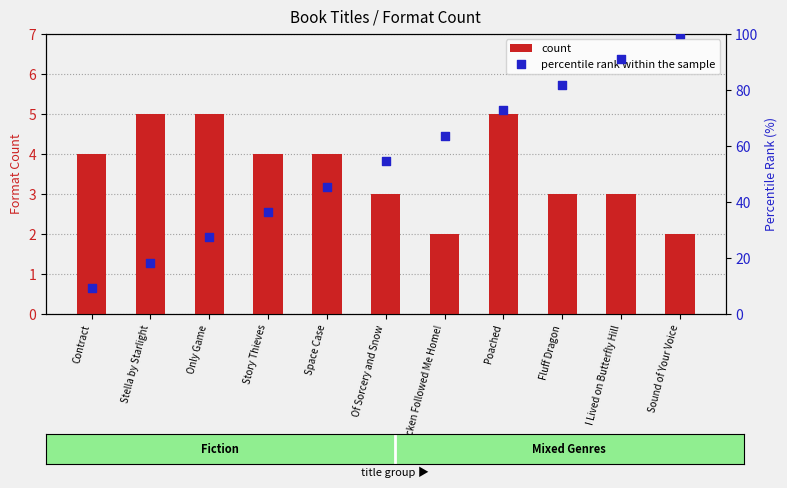

Which series contains the lowest Y value?

count